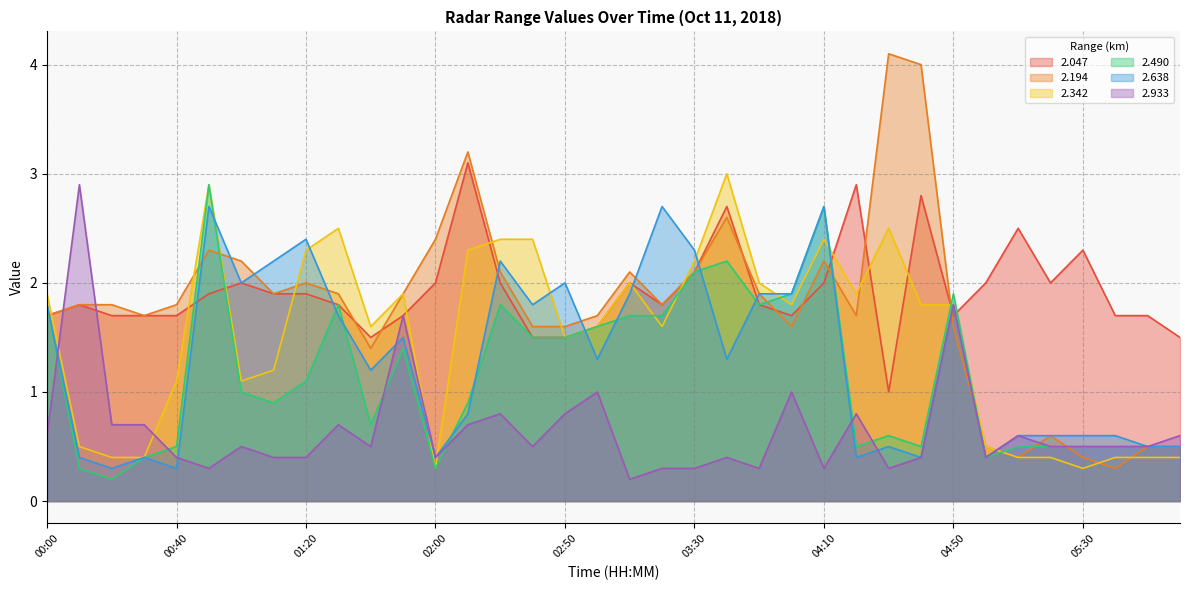

What is the label of the 24th point from the left?

04:00